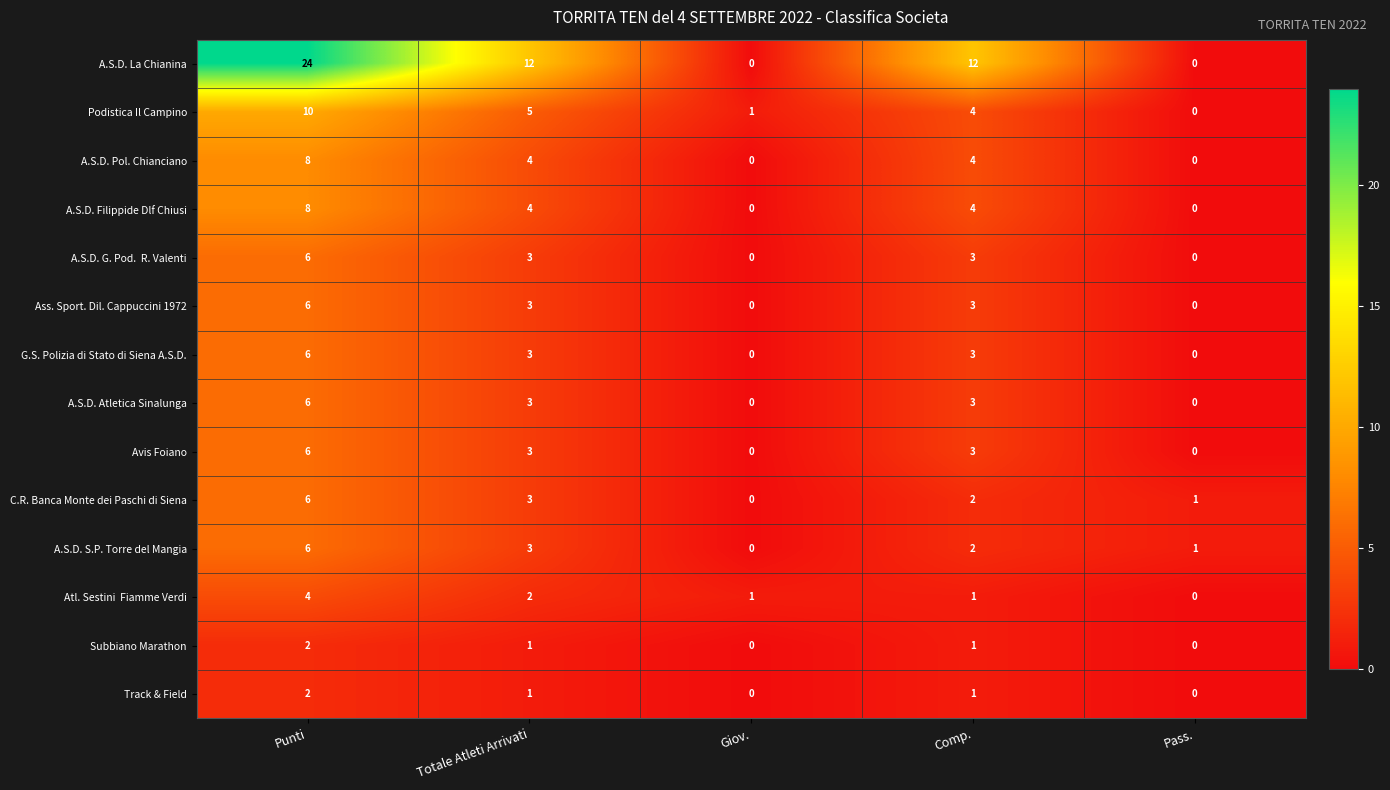

What is the maximum value shown in the chart?

24